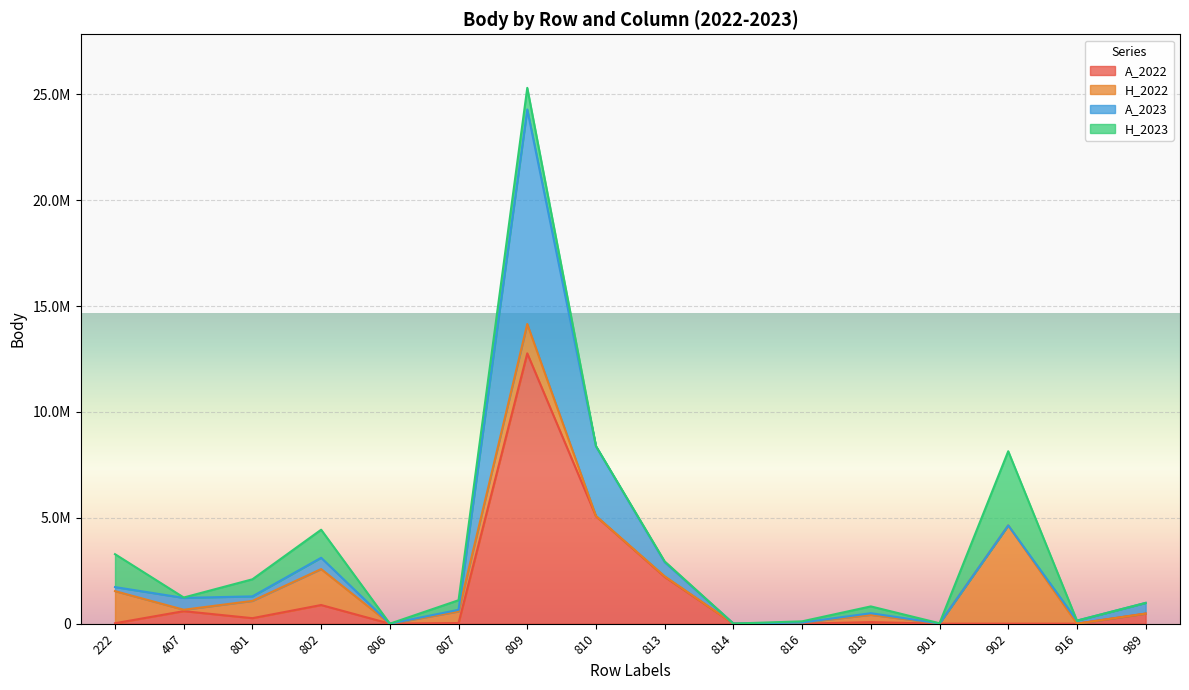

Which series has the largest total across all categories?

A_2022